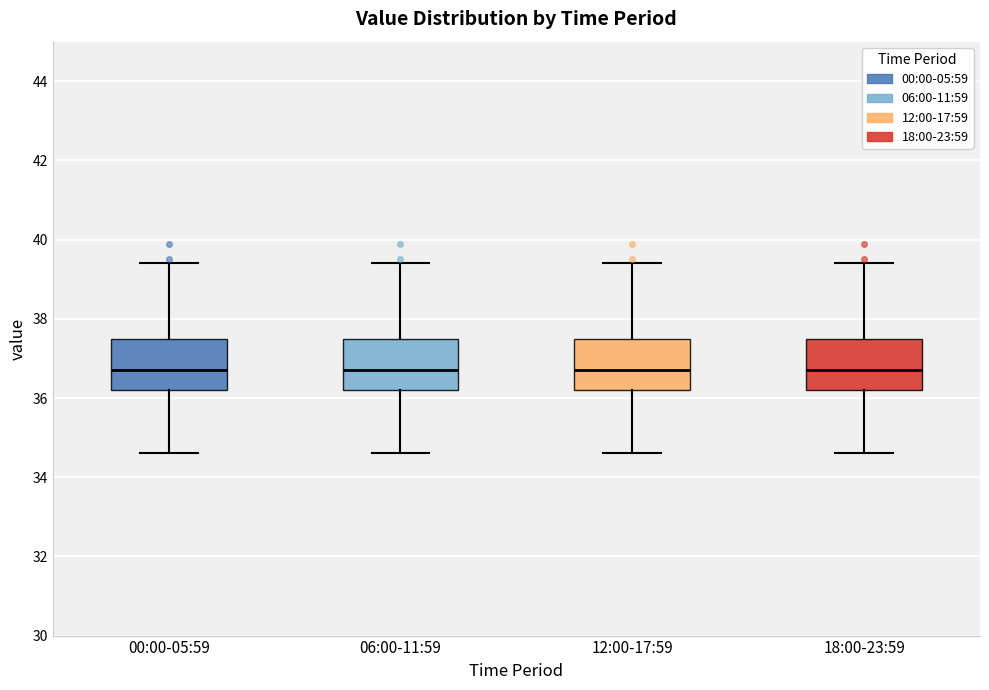

Where is the upper edge of the box for 06:00-11:59 on the y-axis? The values are not printed on the chart, so give them approximately, as read against the axis.

37.6